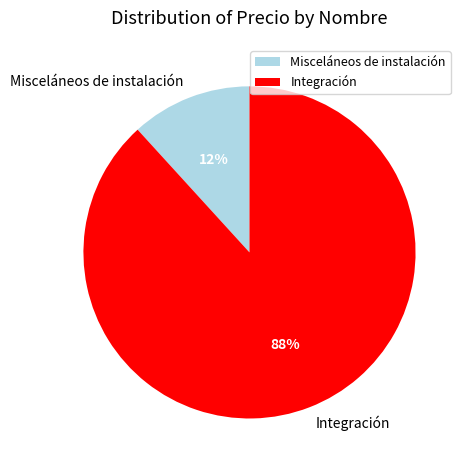

How many slices are in this pie chart?

2